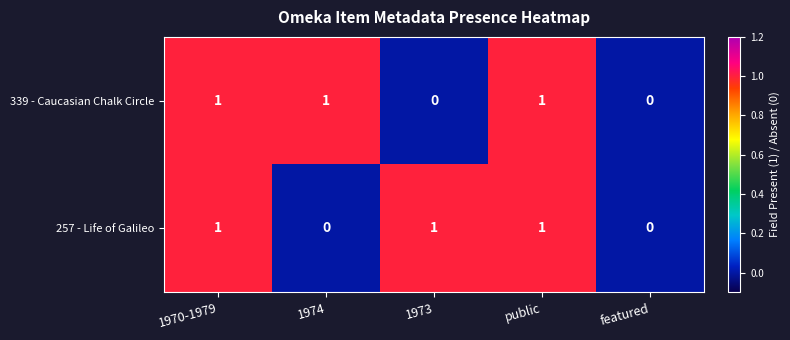

How many 339 - Caucasian Chalk Circle values are between 0 and 1?

5